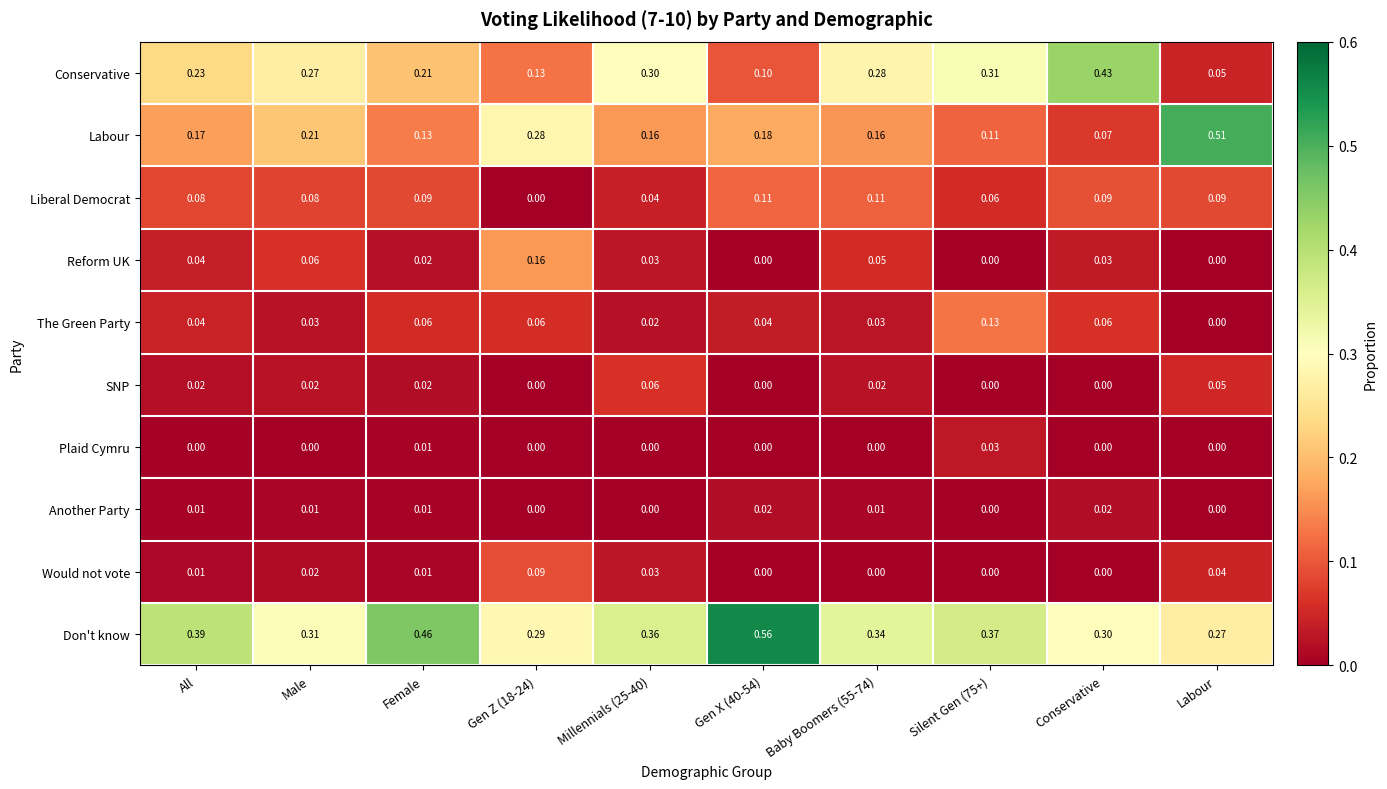

Which series has the largest total across all categories?

Don't know